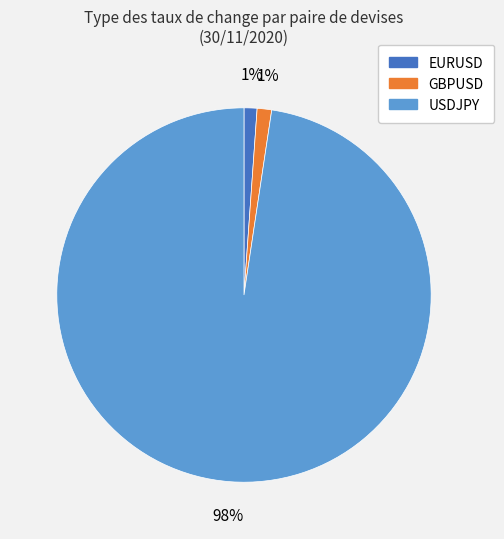

Does GBPUSD represent more than half of the total?

No